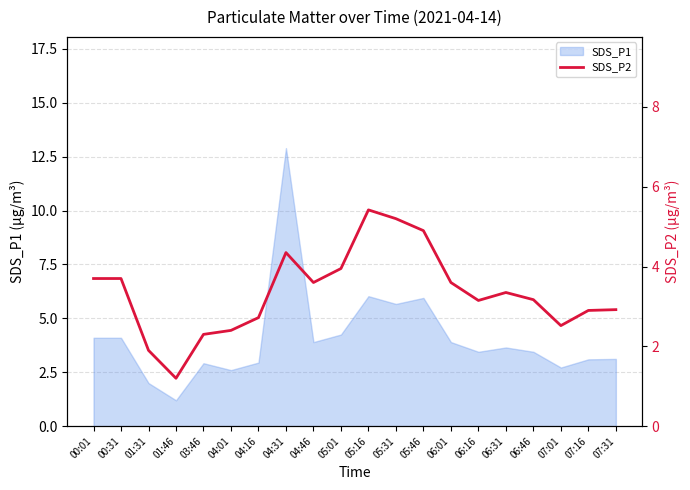

At which label is the value closest to 3?

07:31